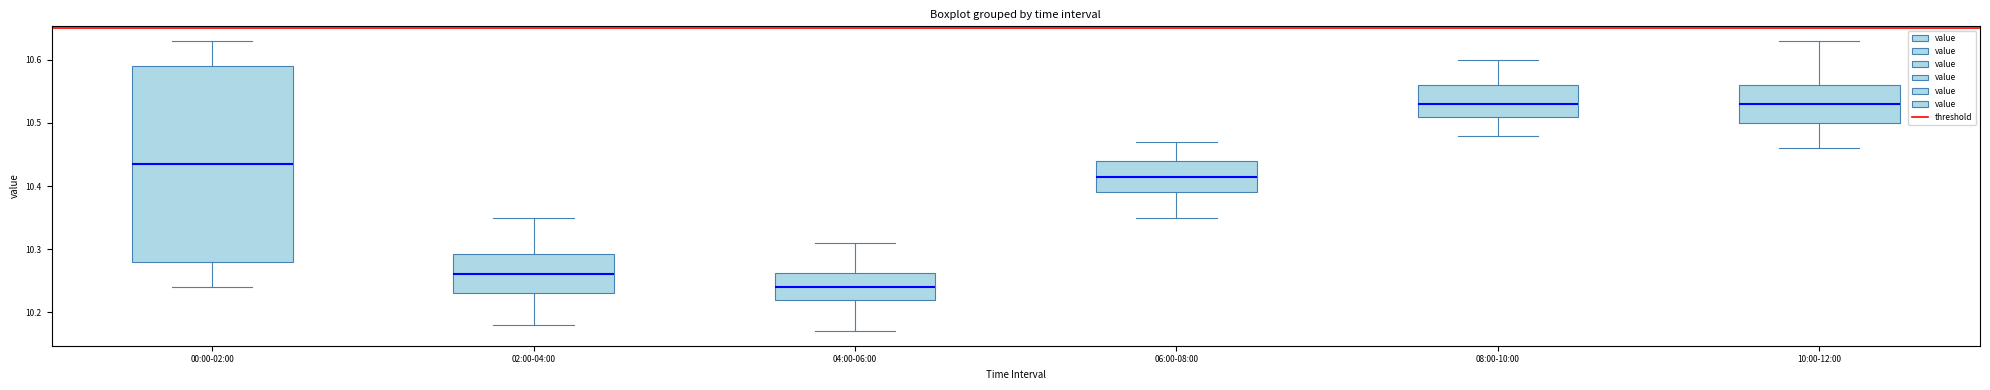

Where does the lower whisker of the box for 10:00-12:00 end on the y-axis? The values are not printed on the chart, so give them approximately, as read against the axis.

10.46